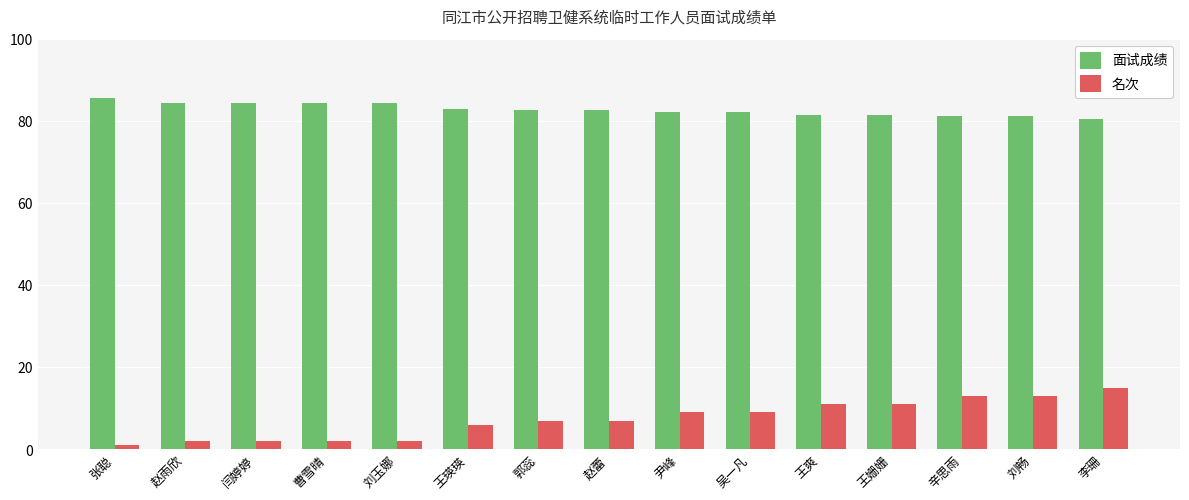

What is the approximate value of 面试成绩 at 尹峰?

82.3